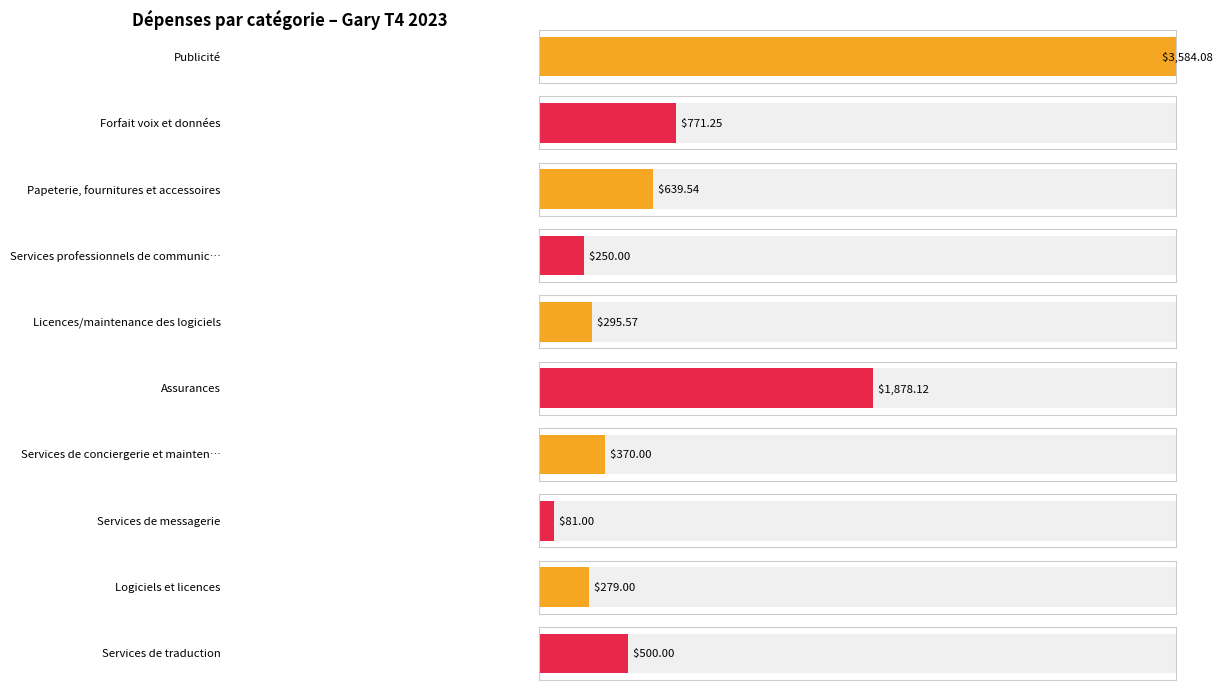

Which category has the lowest value across all series?

Services de messagerie